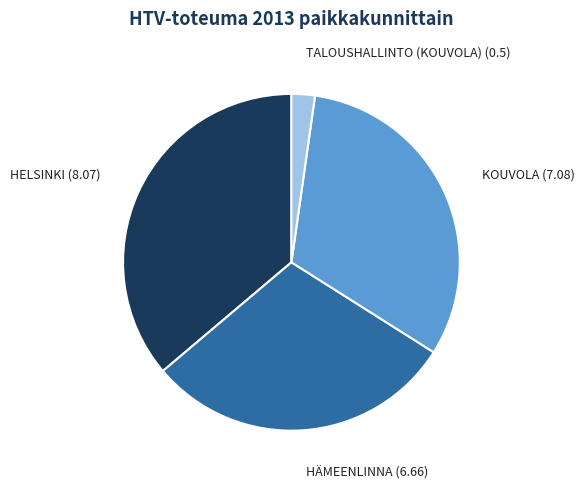

Is there a majority slice in this chart?

No